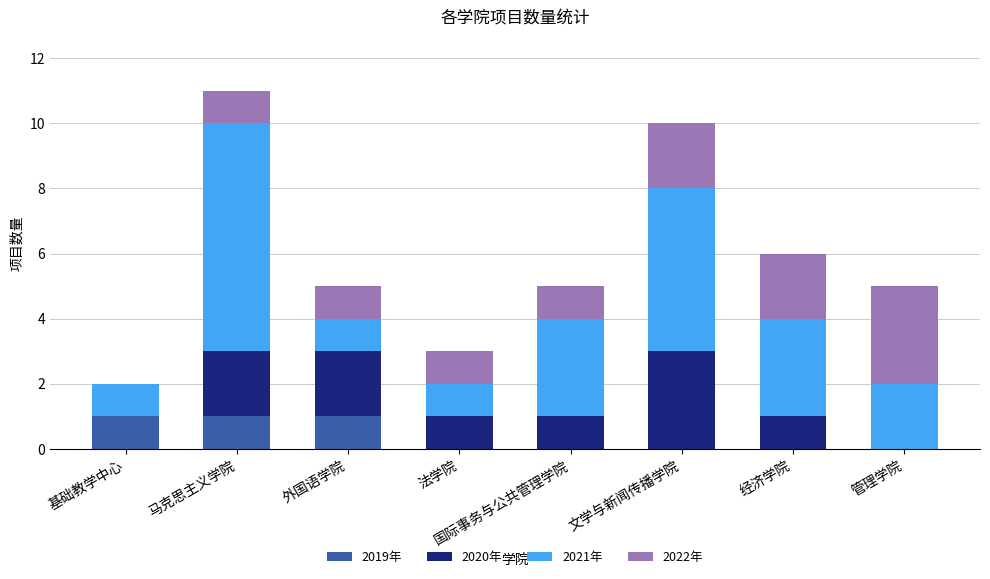

Are the bars grouped side by side (vs. stacked)?

No